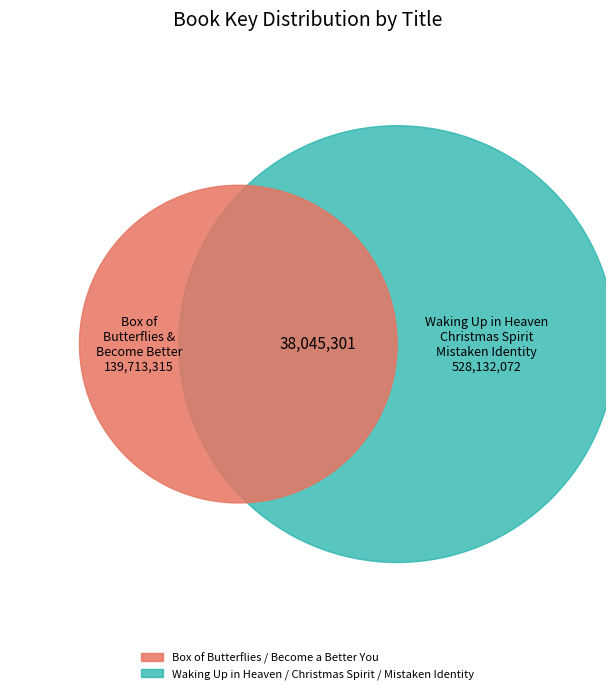

Is there a majority slice in this chart?

Yes